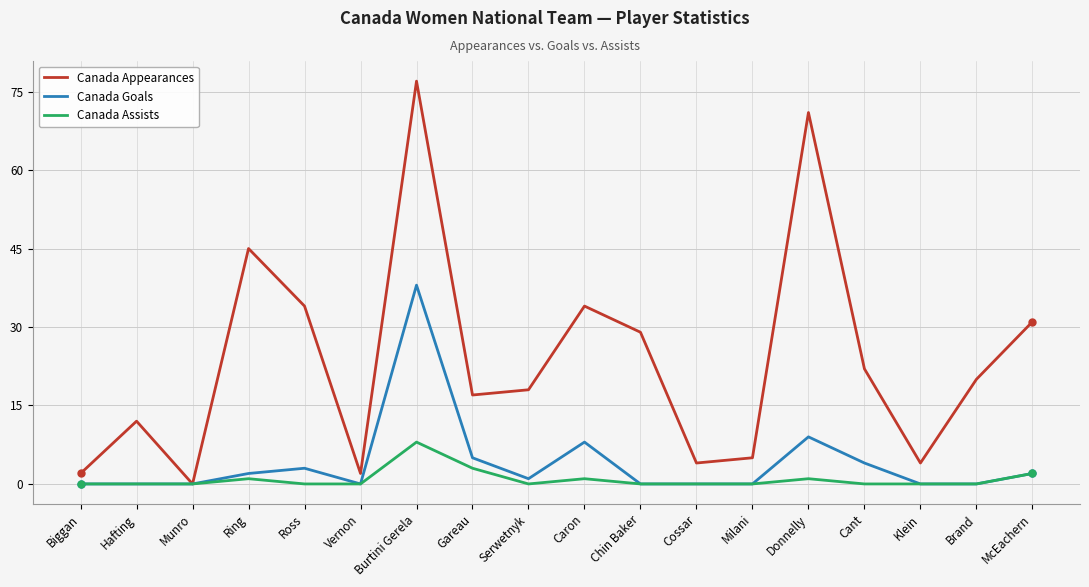

How many distinct data groups are displayed?

3